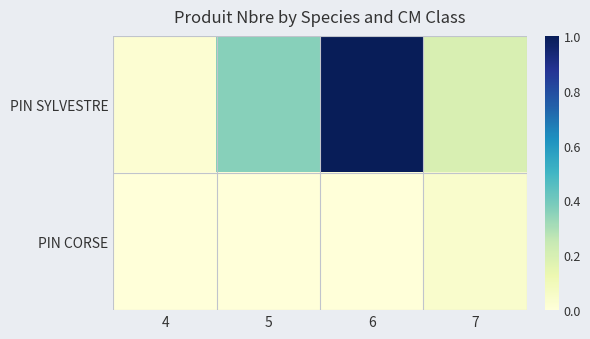

Rank the series by their maximum value, from highest to lowest.

PIN SYLVESTRE, PIN CORSE